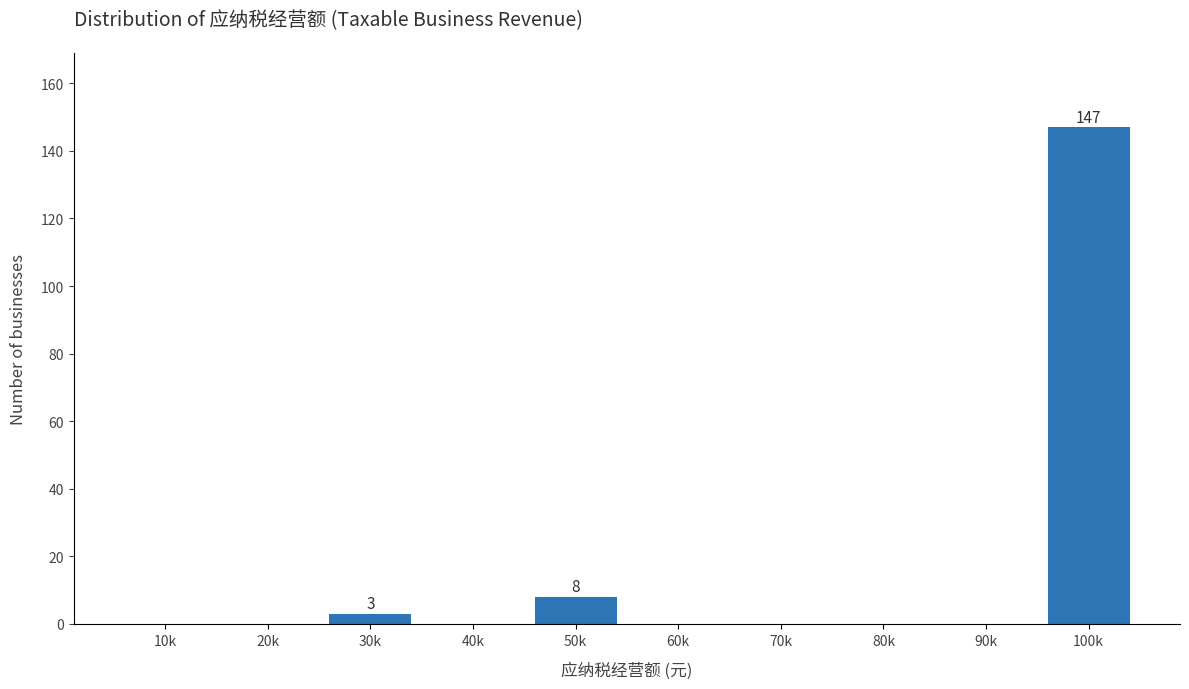

Reading left to right, list all the values displayed in this chart.

10k=0	20k=0	30k=3	40k=0	50k=8	60k=0	70k=0	80k=0	90k=0	100k=147